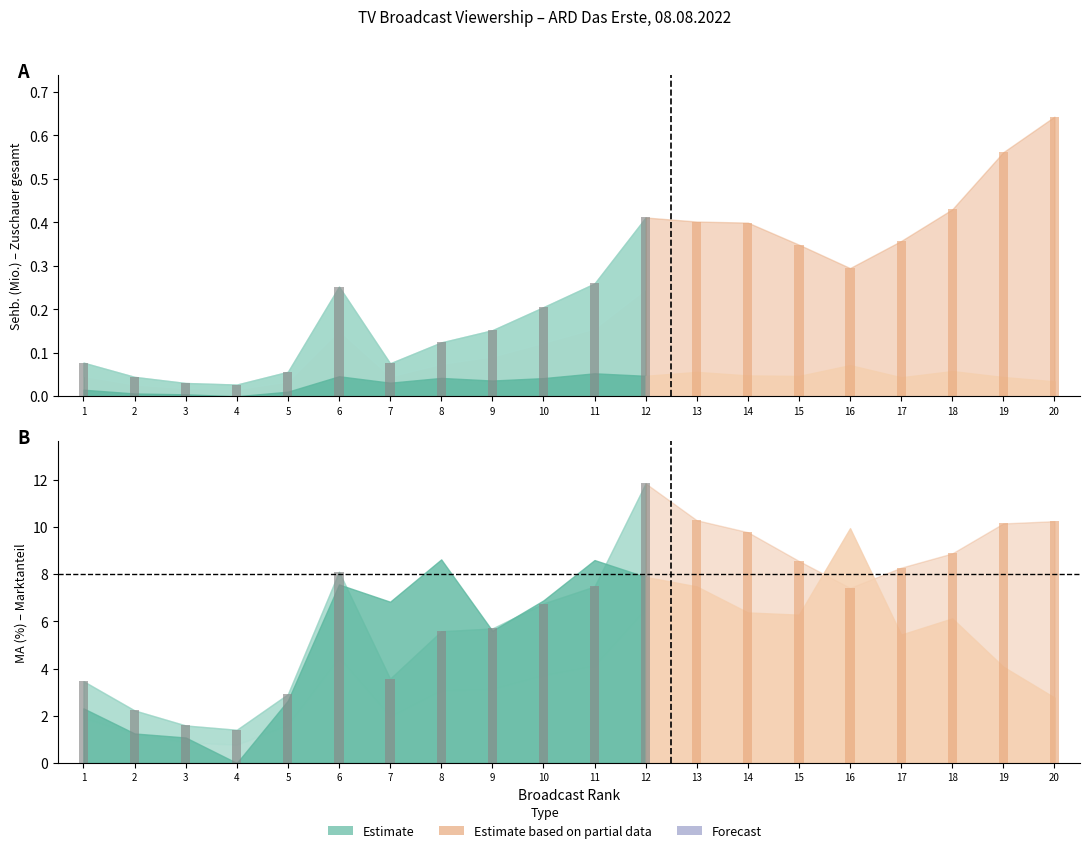

What is the total value across all series at 6?

16.0